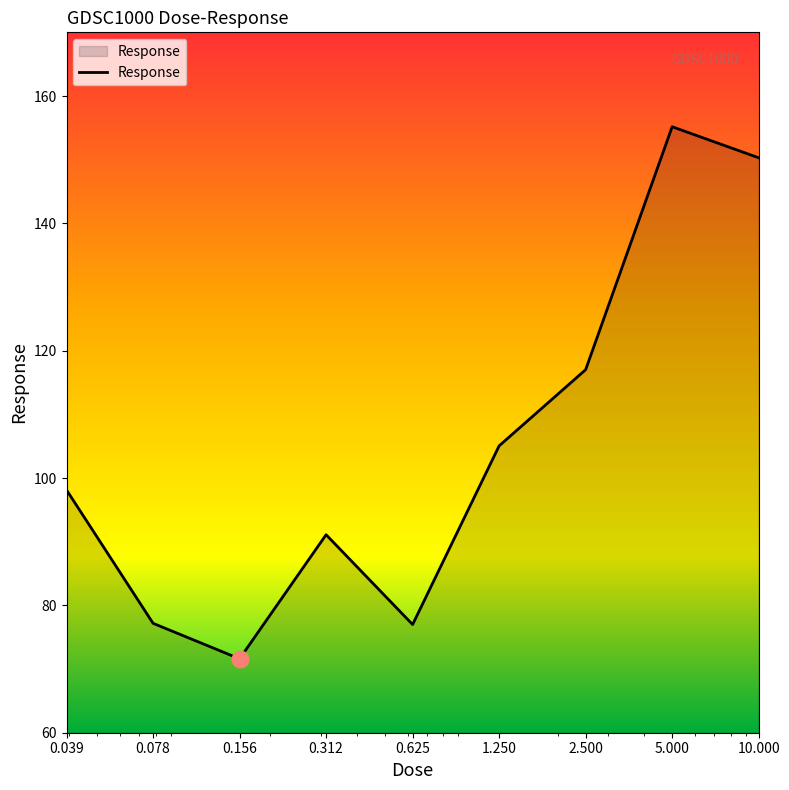

What is the maximum value shown in the chart?

155.2